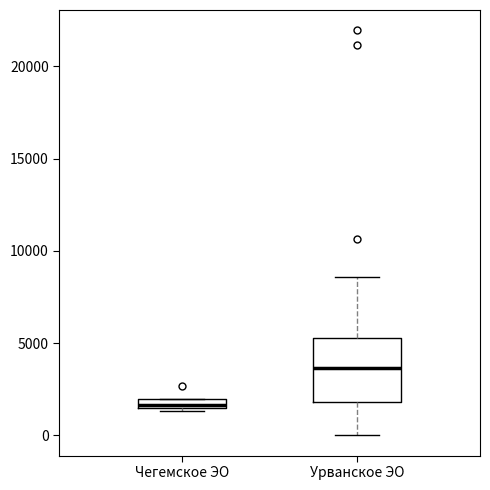

Which box has the lowest median line?

Чегемское ЭО